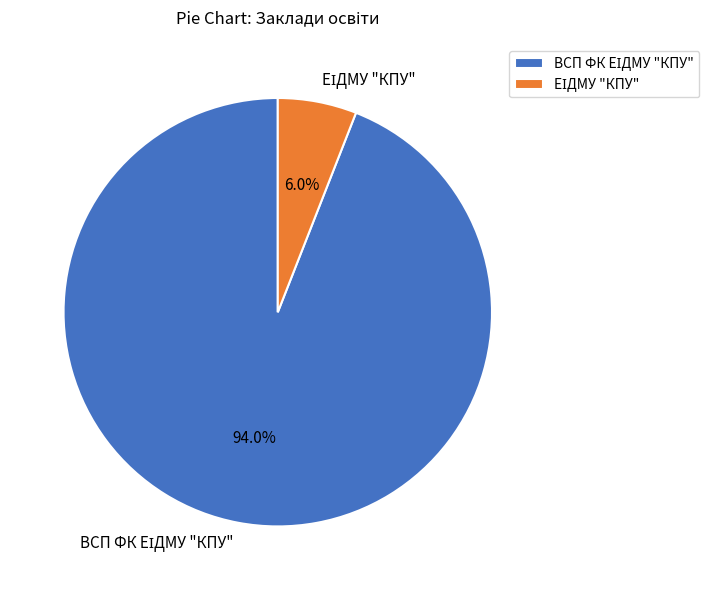

Is there a majority slice in this chart?

Yes